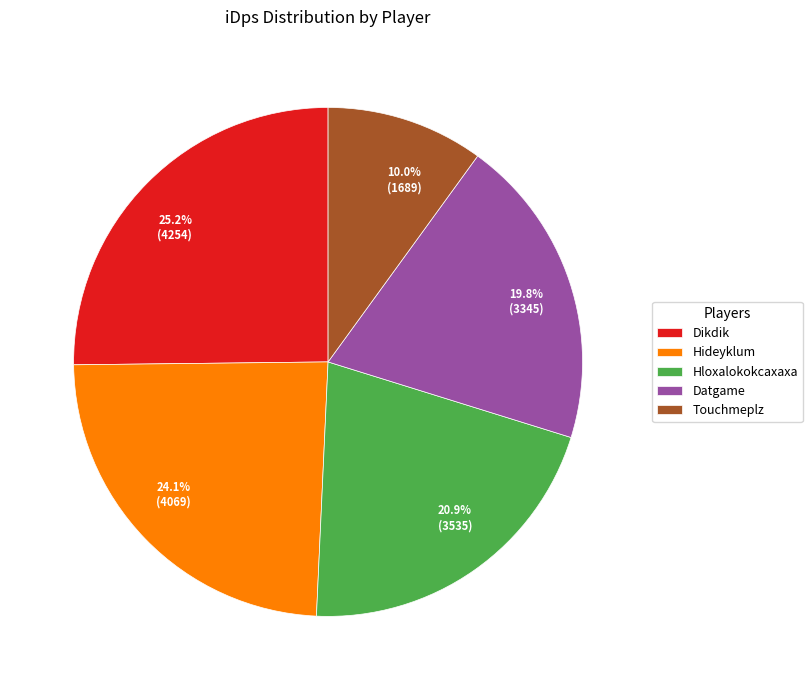

To the nearest percent, what portion does Touchmeplz represent?

10%